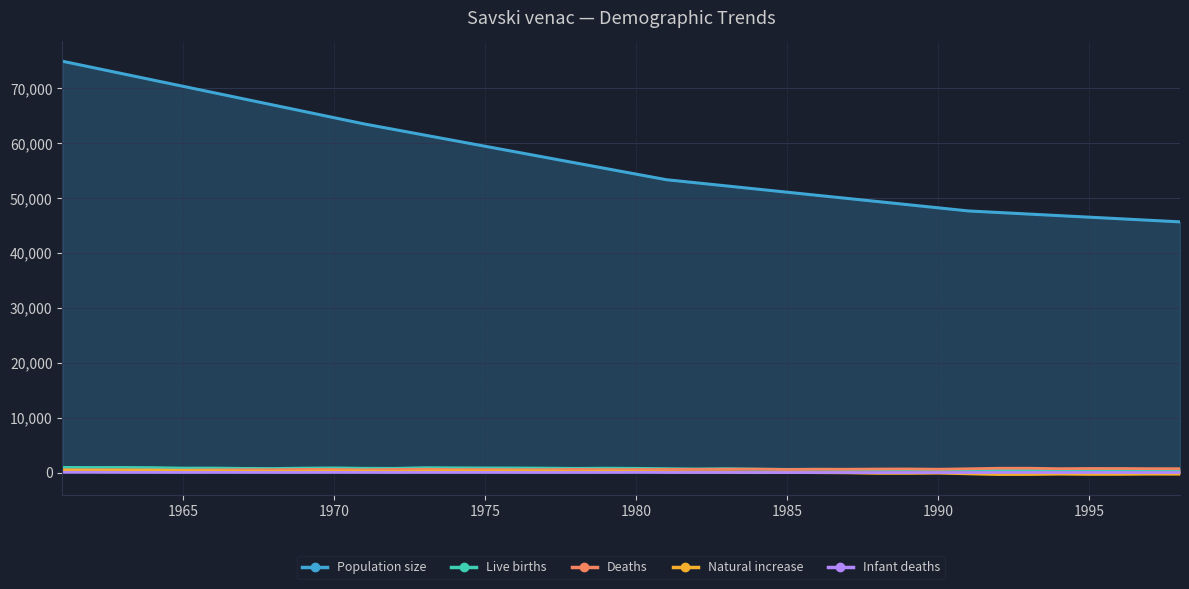

Which has a higher value, 1993 or 1965?

1965